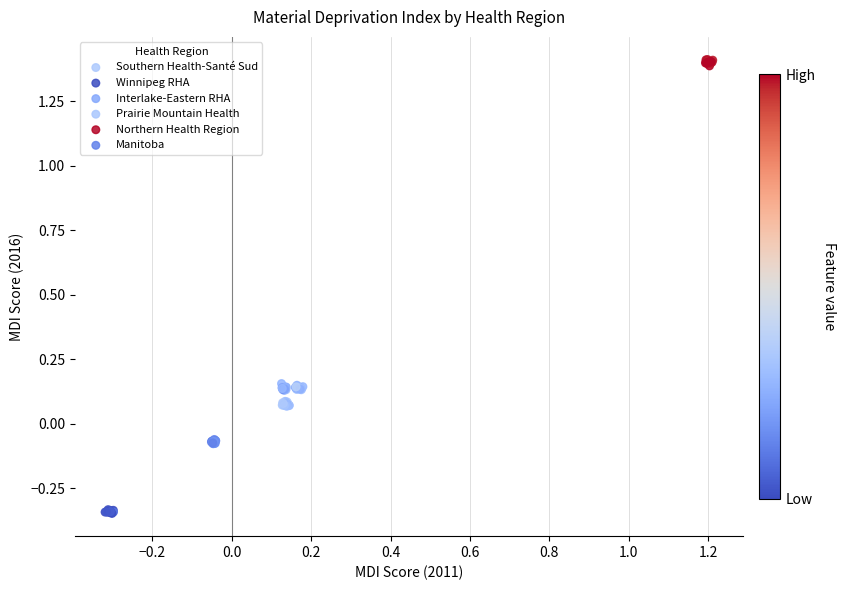

Which series reaches the minimum Y coordinate?

Winnipeg RHA